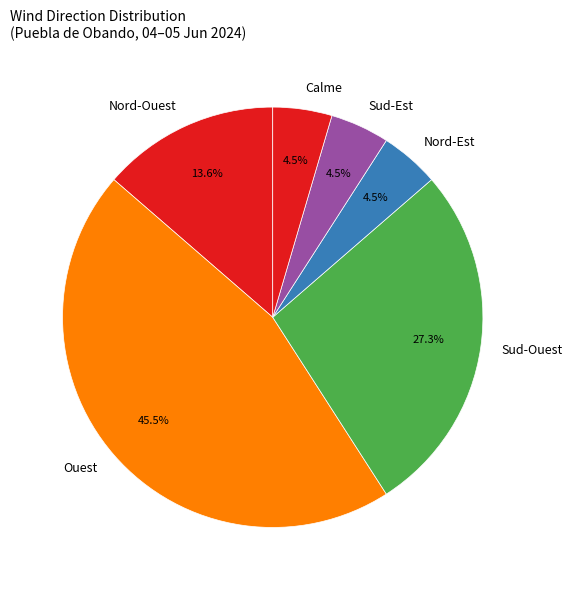

Is there any slice that represents more than half of the pie?

No